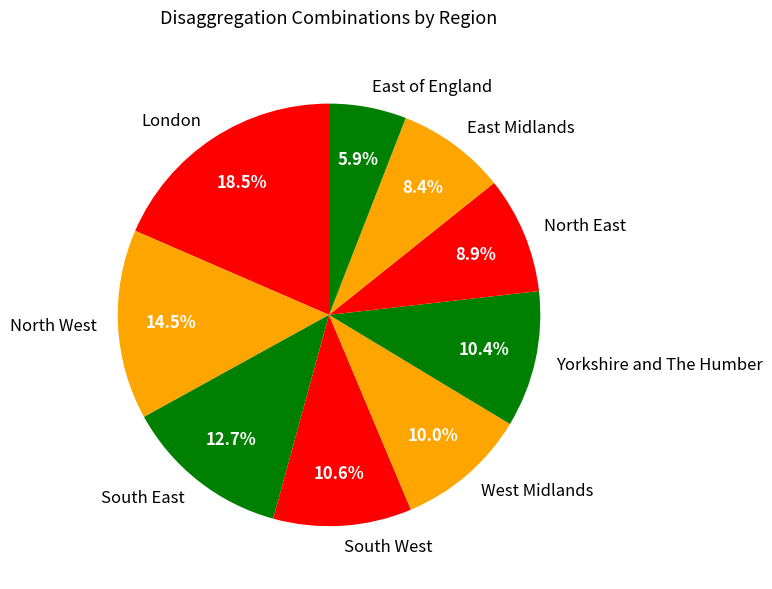

To the nearest percent, what is the average slice percentage?

11%